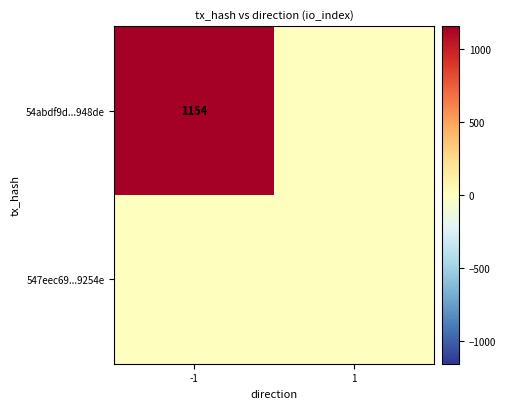

Is it true that 54abdf9d...948de equals 1154 at -1?

True